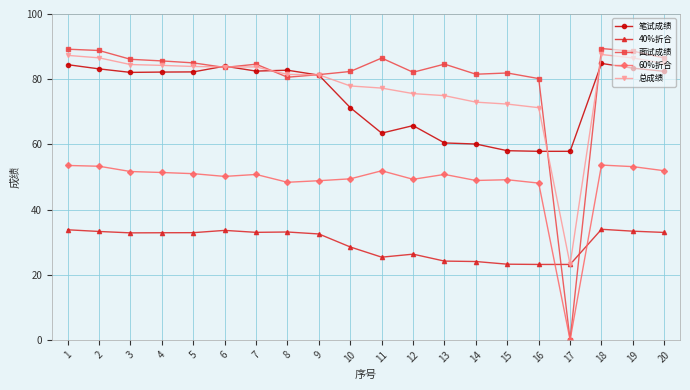

What is the total value across all series at 14?

287.5